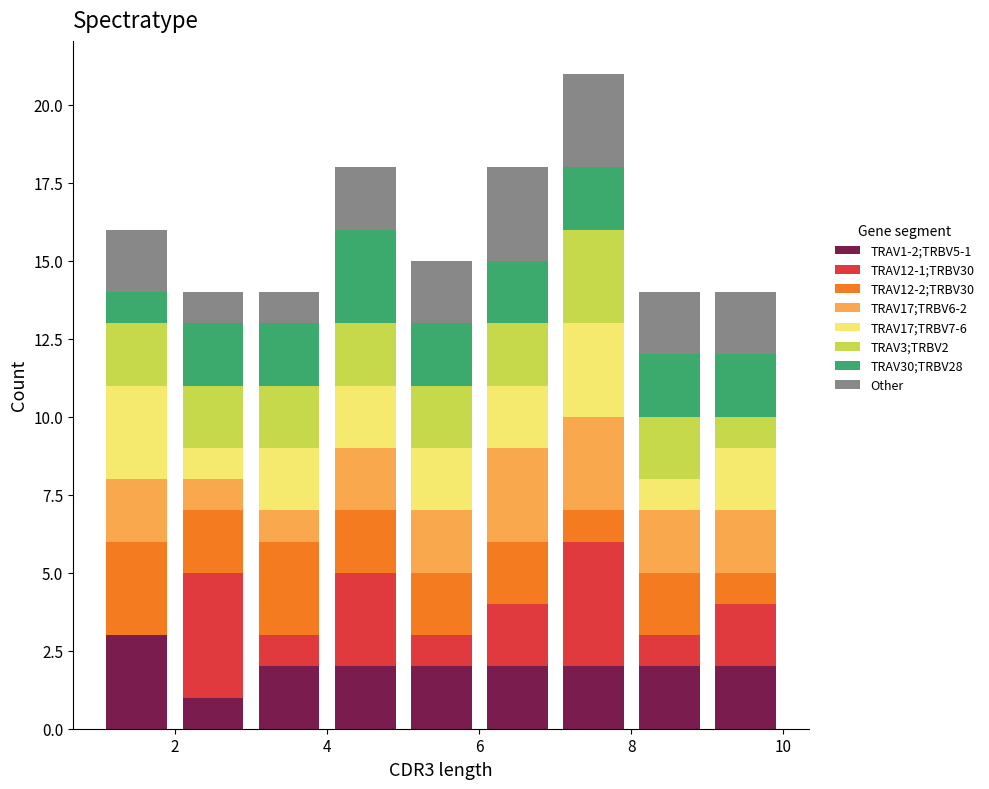

Which range on the x-axis has the tallest stacked bar (by total height)?

7 to 8